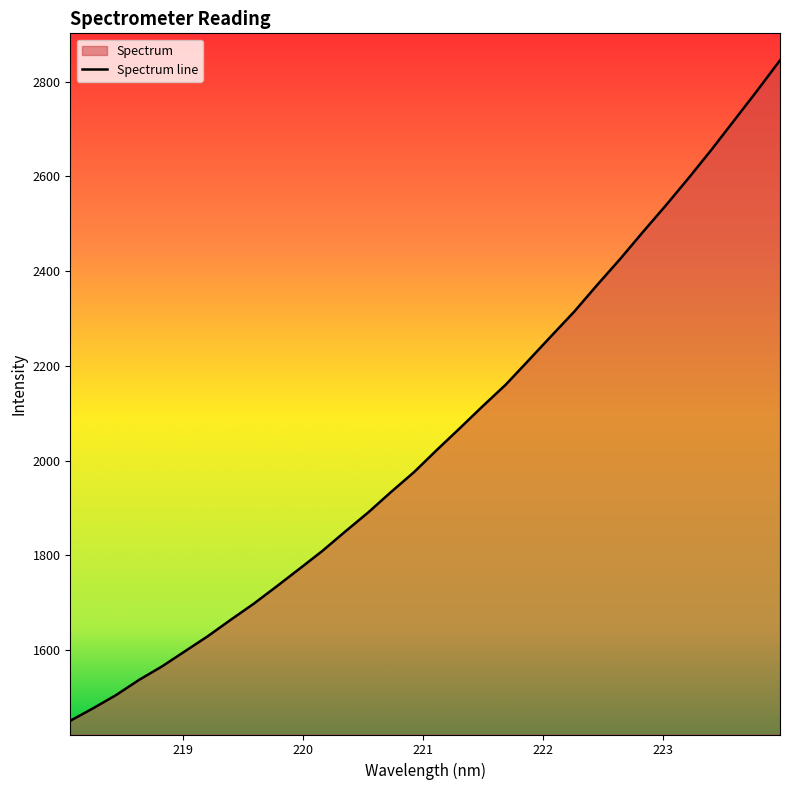

What is the difference between the maximum and minimum values?

1393.7